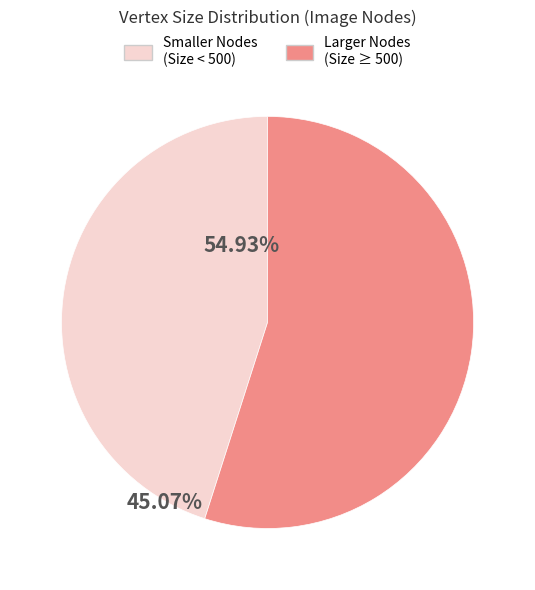

Is there any slice that represents more than half of the pie?

Yes